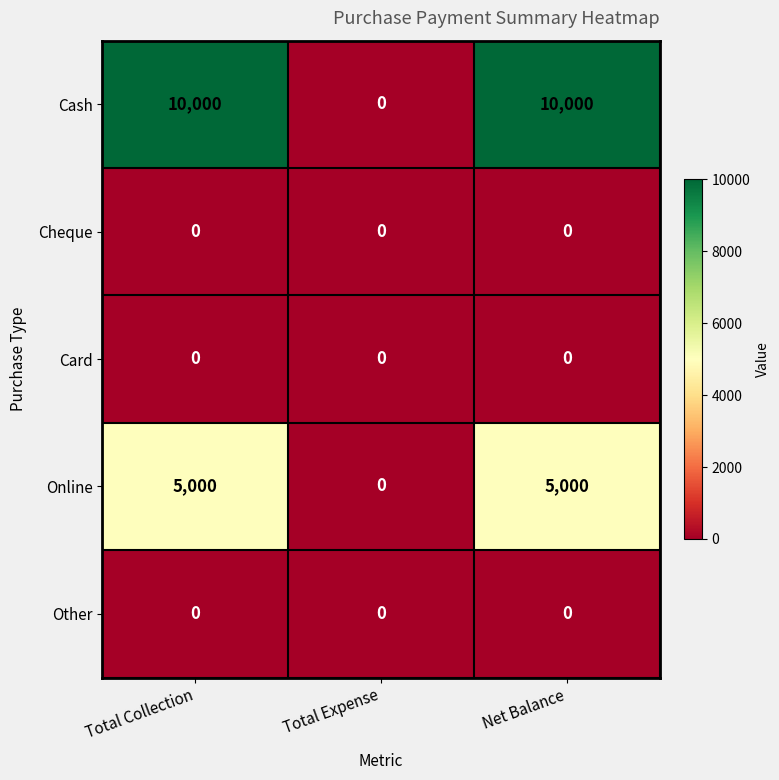

Which series has the widest spread of values?

Cash